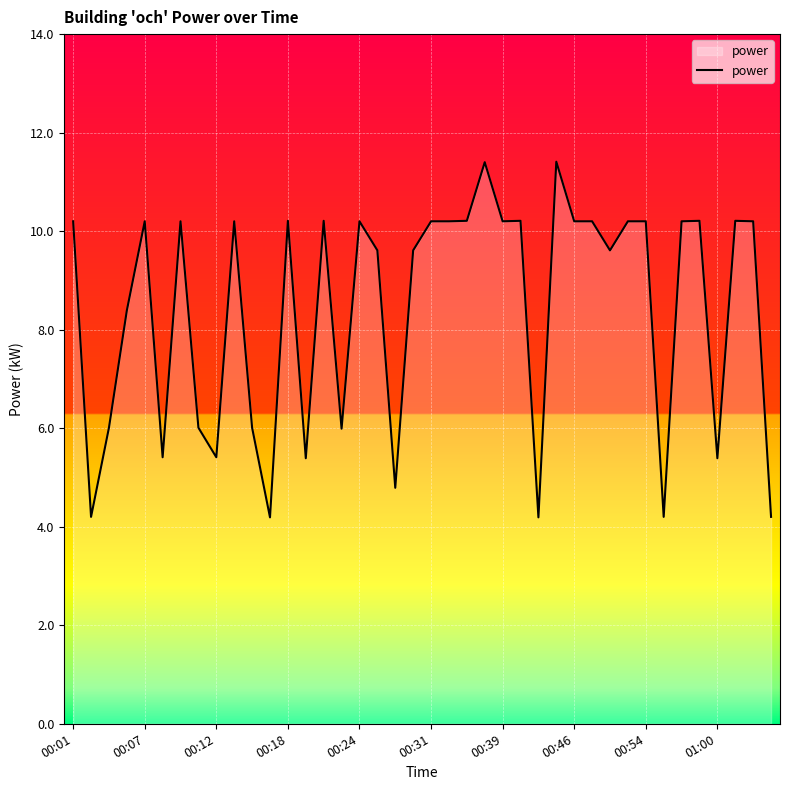

Reading left to right, what are all the values shown in this chart?

10.2	4.2	6.0	8.4	10.2	5.4	10.2	6.0	5.4	10.2	6.0	4.2	10.2	5.4	10.2	6.0	10.2	9.6	4.8	9.6	10.2	10.2	10.2	11.4	10.2	10.2	4.2	11.4	10.2	10.2	9.6	10.2	10.2	4.2	10.2	10.2	5.4	10.2	10.2	4.2